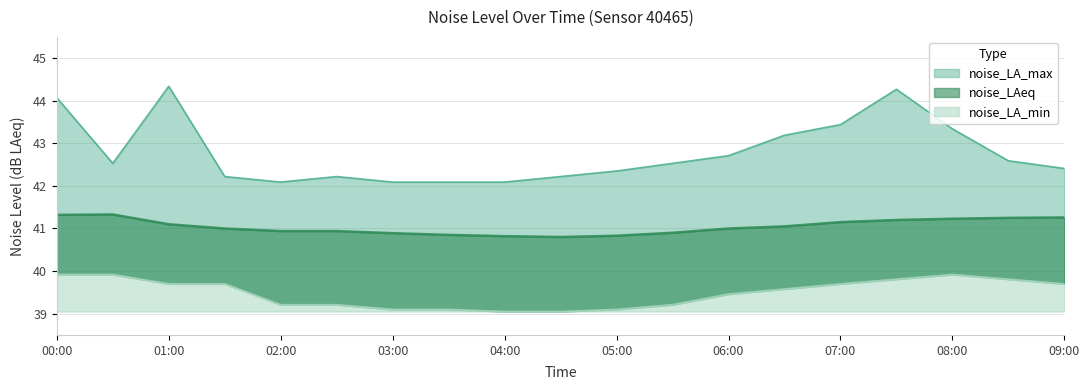

List the labels in order of noise_LA_min value, smallest first.

04:00, 04:30, 03:00, 03:30, 05:00, 02:00, 02:30, 05:30, 06:00, 06:30, 01:00, 01:30, 07:00, 09:00, 07:30, 08:30, 00:00, 00:30, 08:00